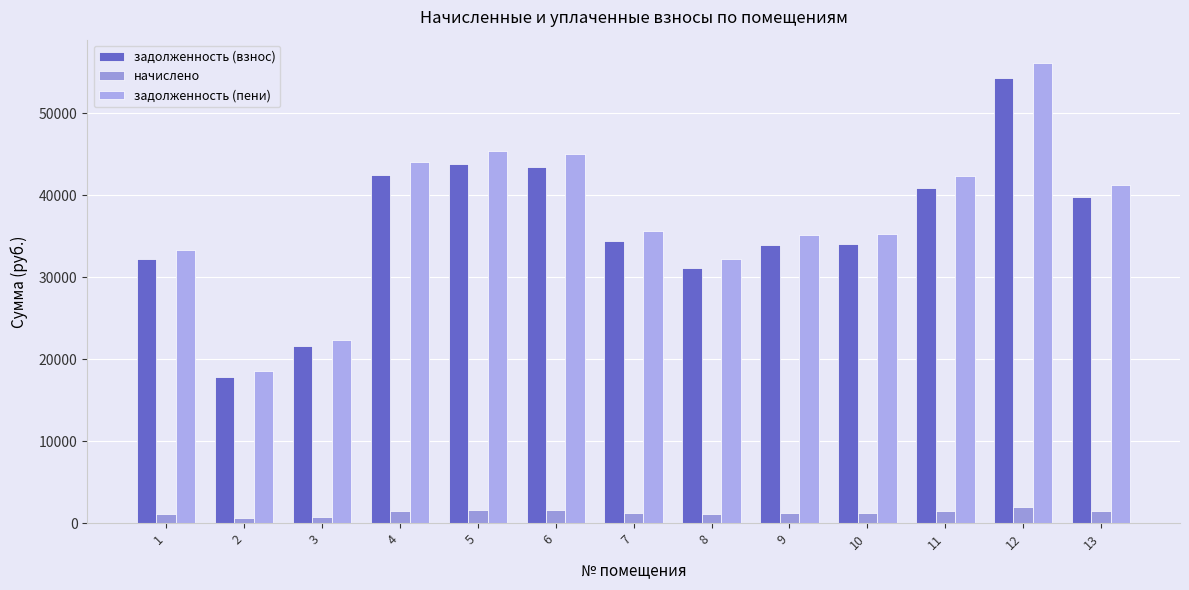

At which label does задолженность (пени) first exceed 35575?

4